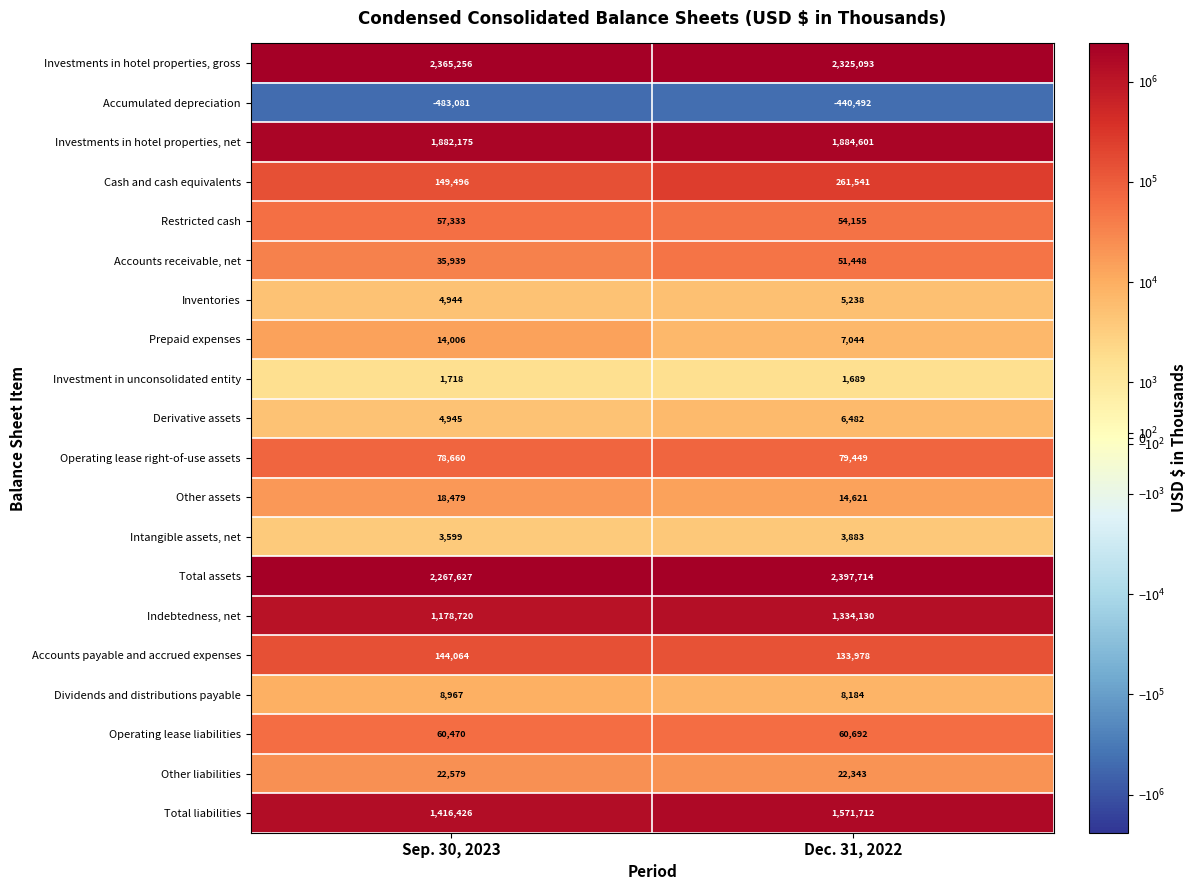

What is the spread (max minus min) of values at Sep. 30, 2023?

2848337